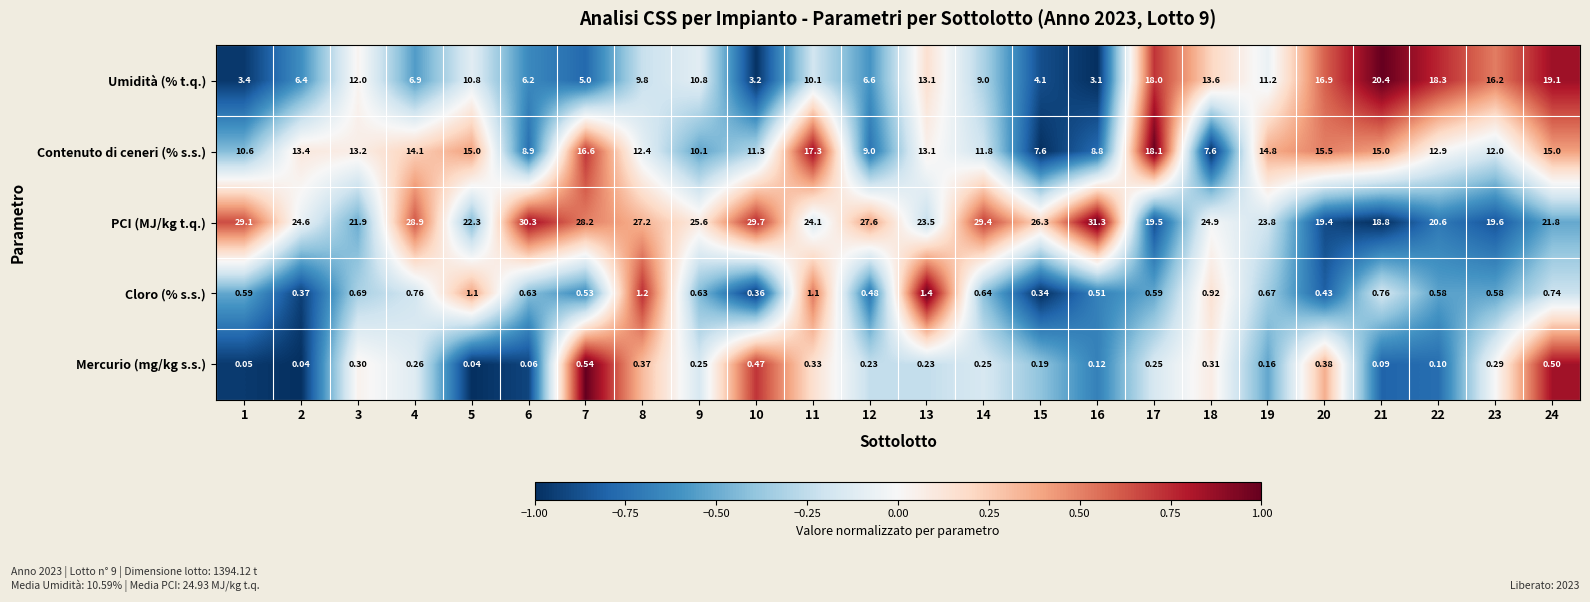

Which series changed the most between 14 and 17?

PCI (MJ/kg t.q.)